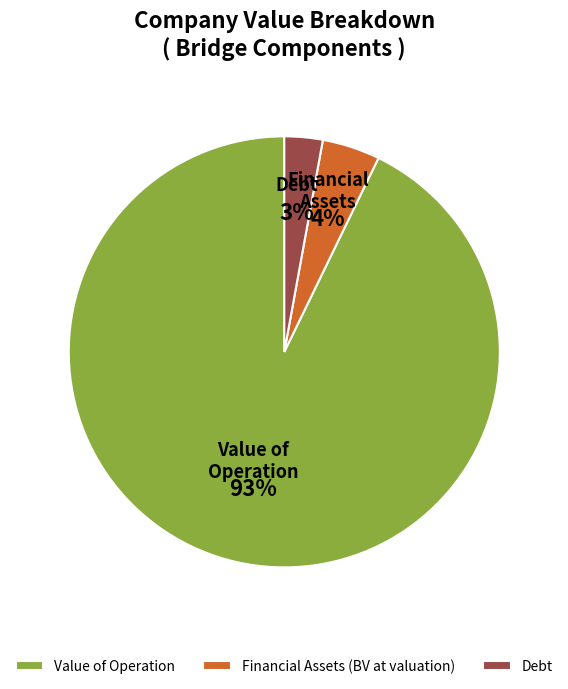

Which category has the smallest portion of the pie?

Debt